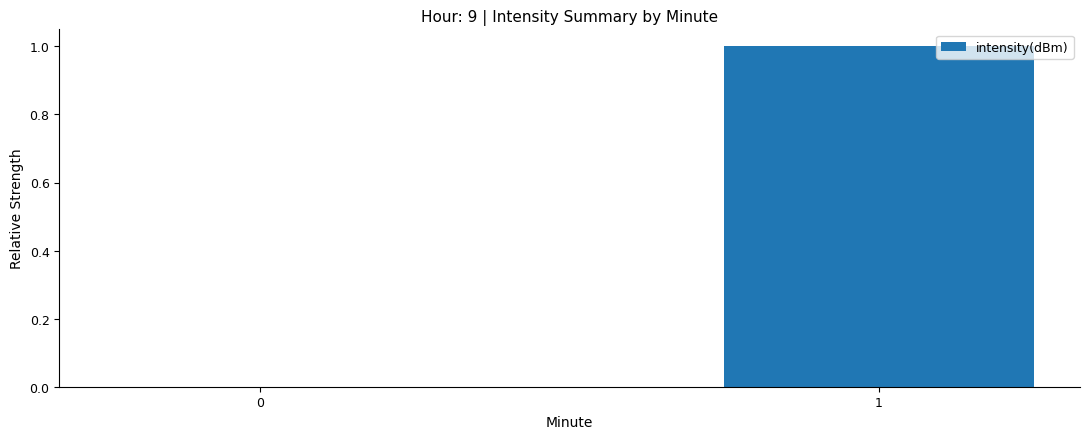

The value at 0 is 0. True or false?

True